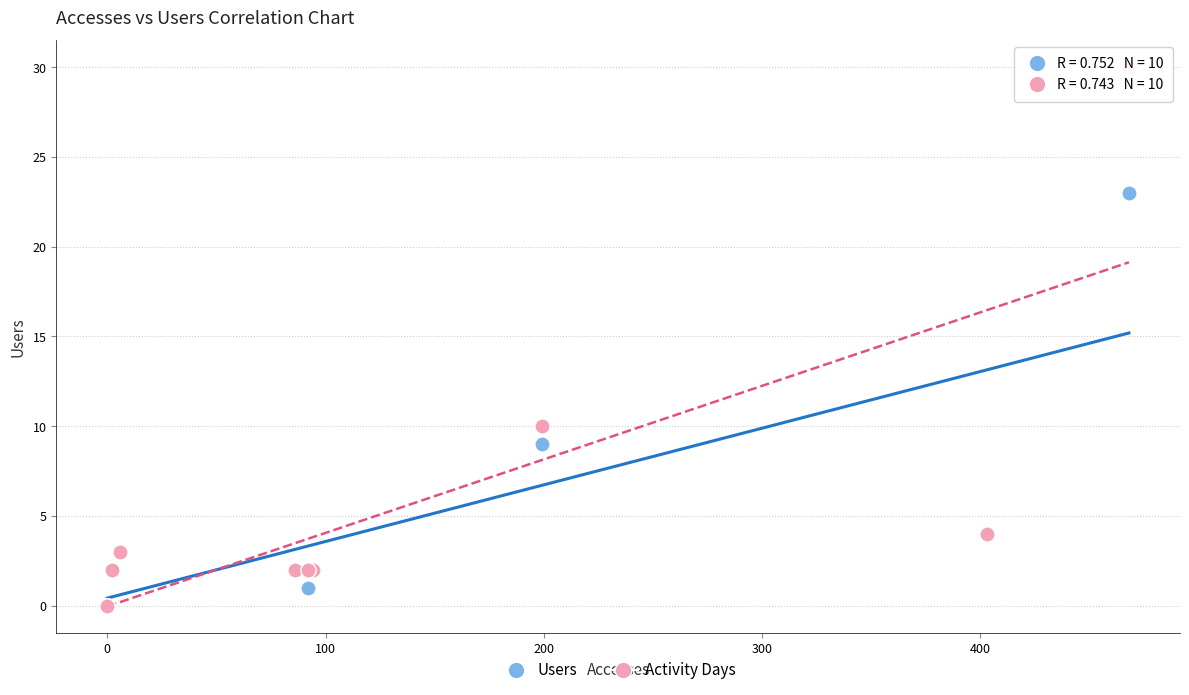

In the Users series, what Y value is closest to 11?

9